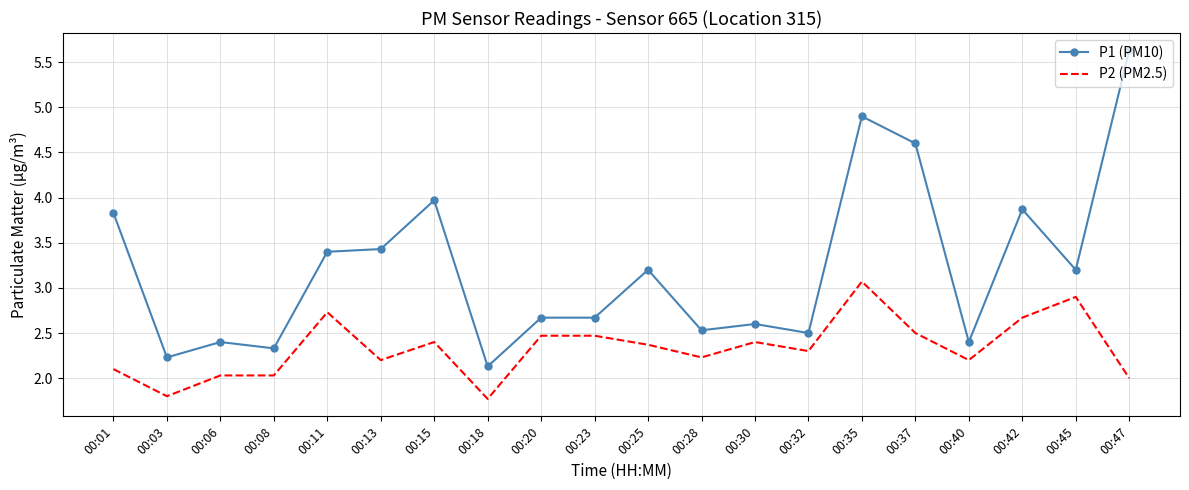

The P2 (PM2.5) series shows 2.3 at 00:32. True or false?

True